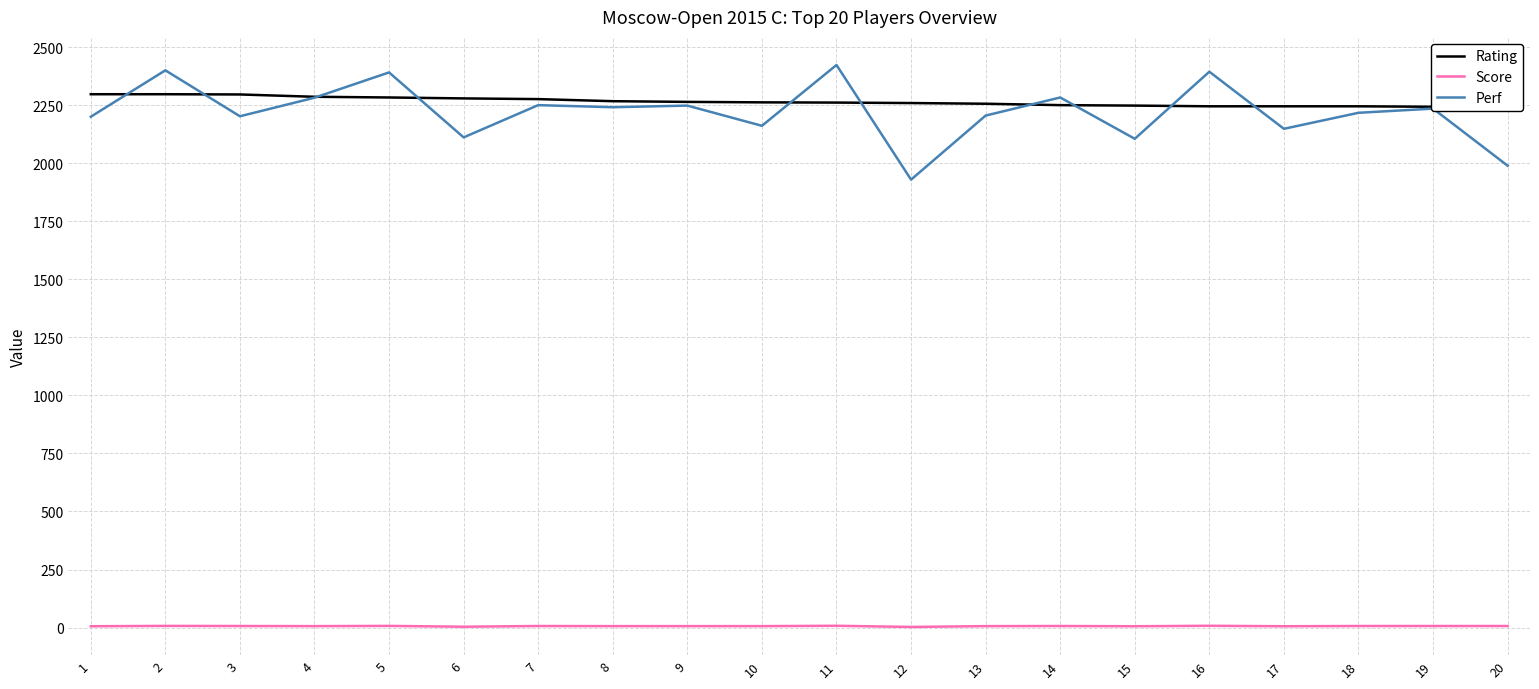

Reading right to left, what are all the values shown in this chart?

Rating: 20=2240.0	19=2244.0	18=2246.0	17=2246.0	16=2246.0	15=2249.0	14=2251.0	13=2257.0	12=2260.0	11=2262.0	10=2263.0	9=2265.0	8=2268.0	7=2277.0	6=2280.0	5=2284.0	4=2287.0	3=2297.0	2=2298.0	1=2298.0
Score: 20=6.5	19=6.5	18=6.5	17=5.5	16=7.5	15=5.5	14=6.5	13=6.0	12=2.5	11=7.5	10=6.0	9=6.0	8=6.0	7=6.5	6=3.5	5=7.0	4=6.0	3=6.5	2=7.0	1=5.5
Perf: 20=1990.0	19=2236.0	18=2218.0	17=2149.0	16=2395.0	15=2106.0	14=2284.0	13=2206.0	12=1930.0	11=2424.0	10=2162.0	9=2249.0	8=2242.0	7=2251.0	6=2112.0	5=2392.0	4=2283.0	3=2203.0	2=2401.0	1=2201.0